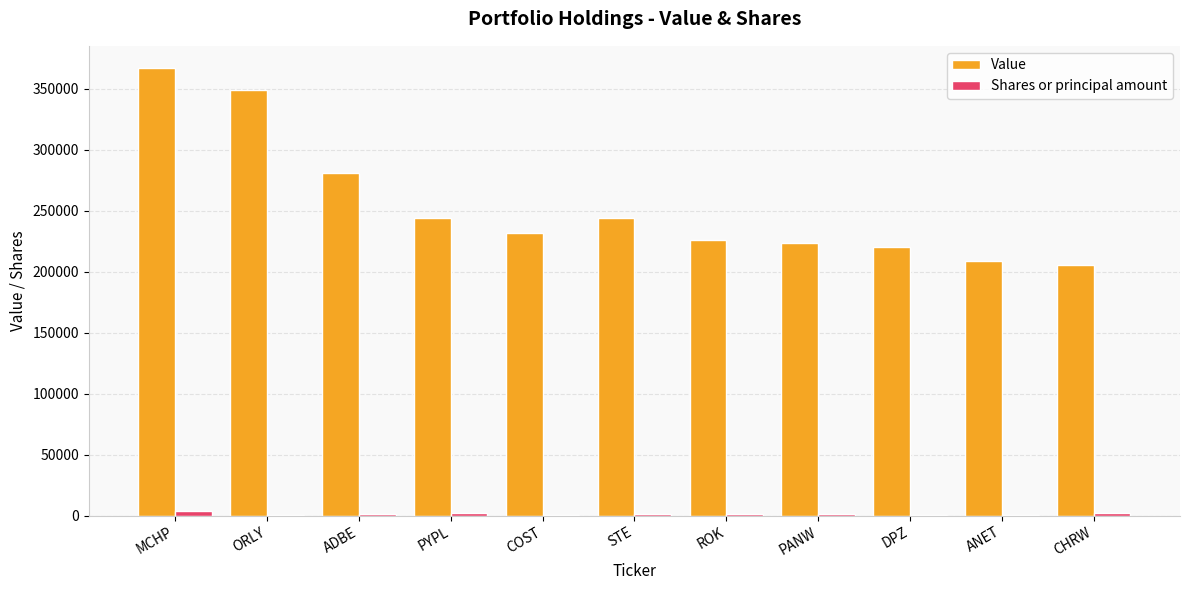

What is the spread (max minus min) of values at ORLY?

348124